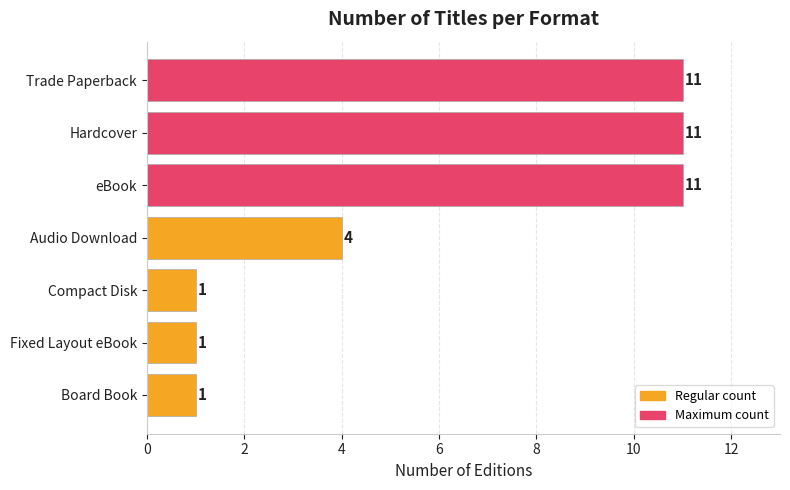

The value at Hardcover is 3. True or false?

False